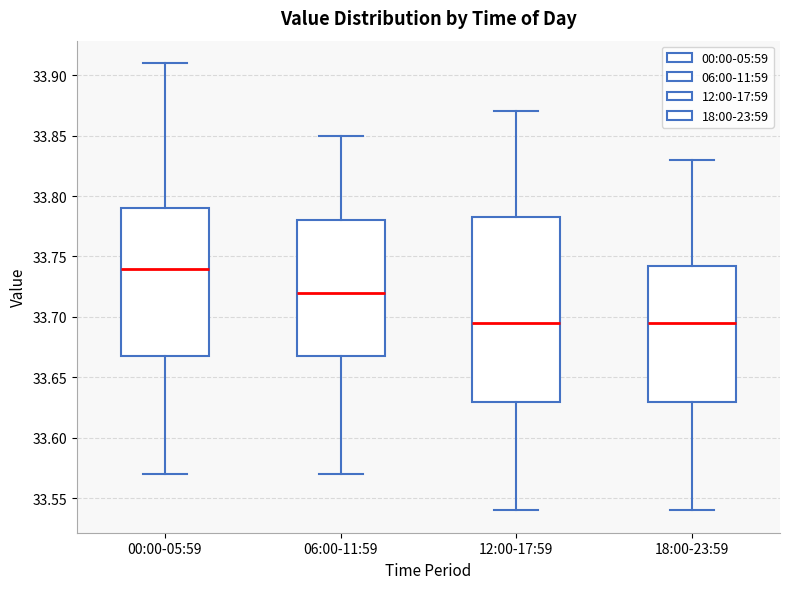

Comparing the boxes themselves (not the whiskers), which one is the tallest?

12:00-17:59